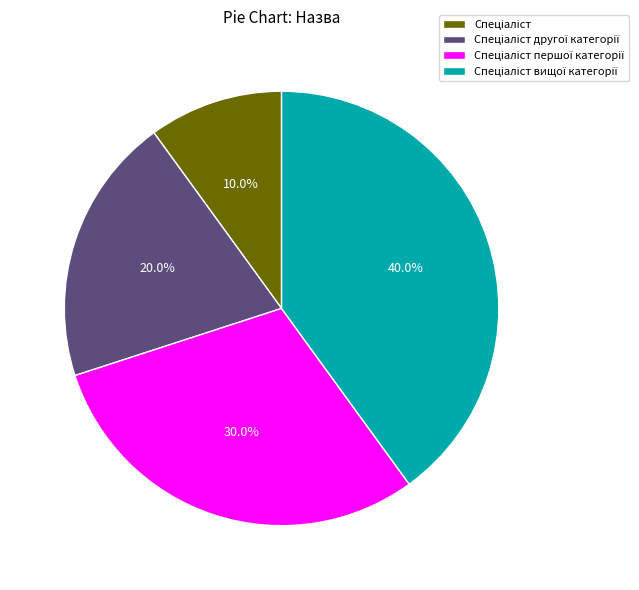

Count the number of slices in the pie.

4